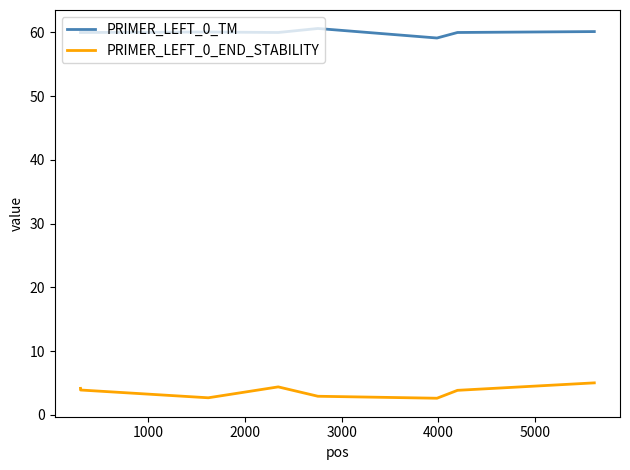

Rank the series by their average value, from lowest to highest.

PRIMER_LEFT_0_END_STABILITY, PRIMER_LEFT_0_TM